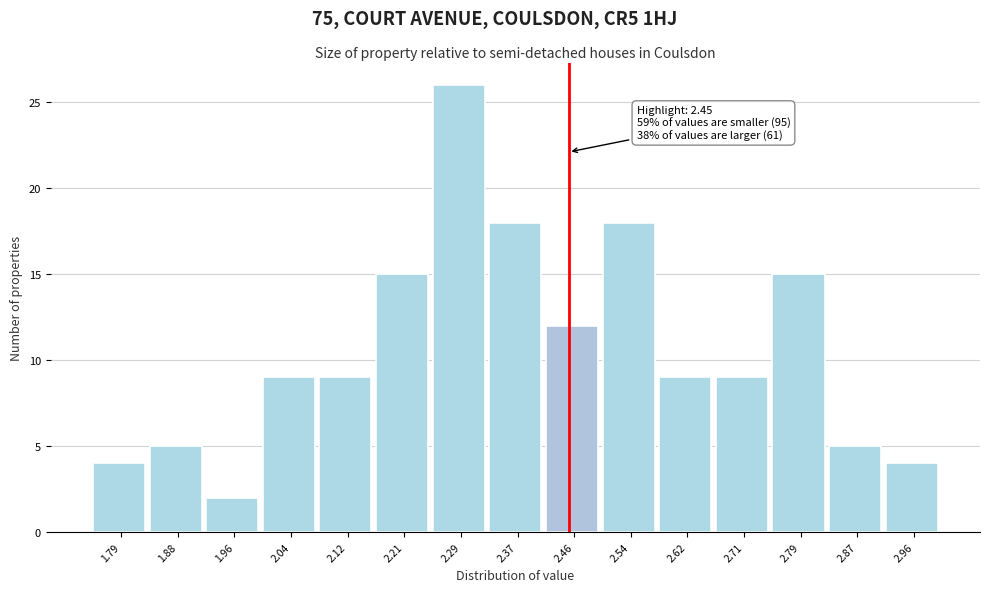

Over which range of the x-axis is the bar tallest?

2.25 to 2.33